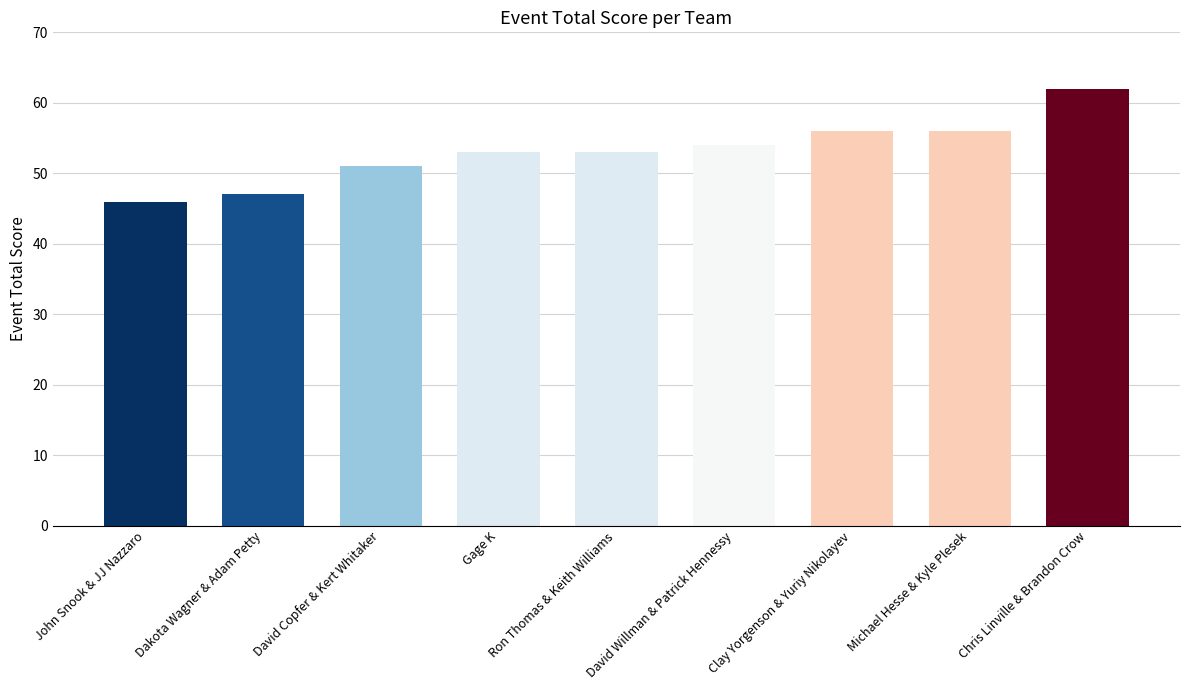

Read the value at Clay Yorgenson & Yuriy Nikolayev, to the nearest 10.

60